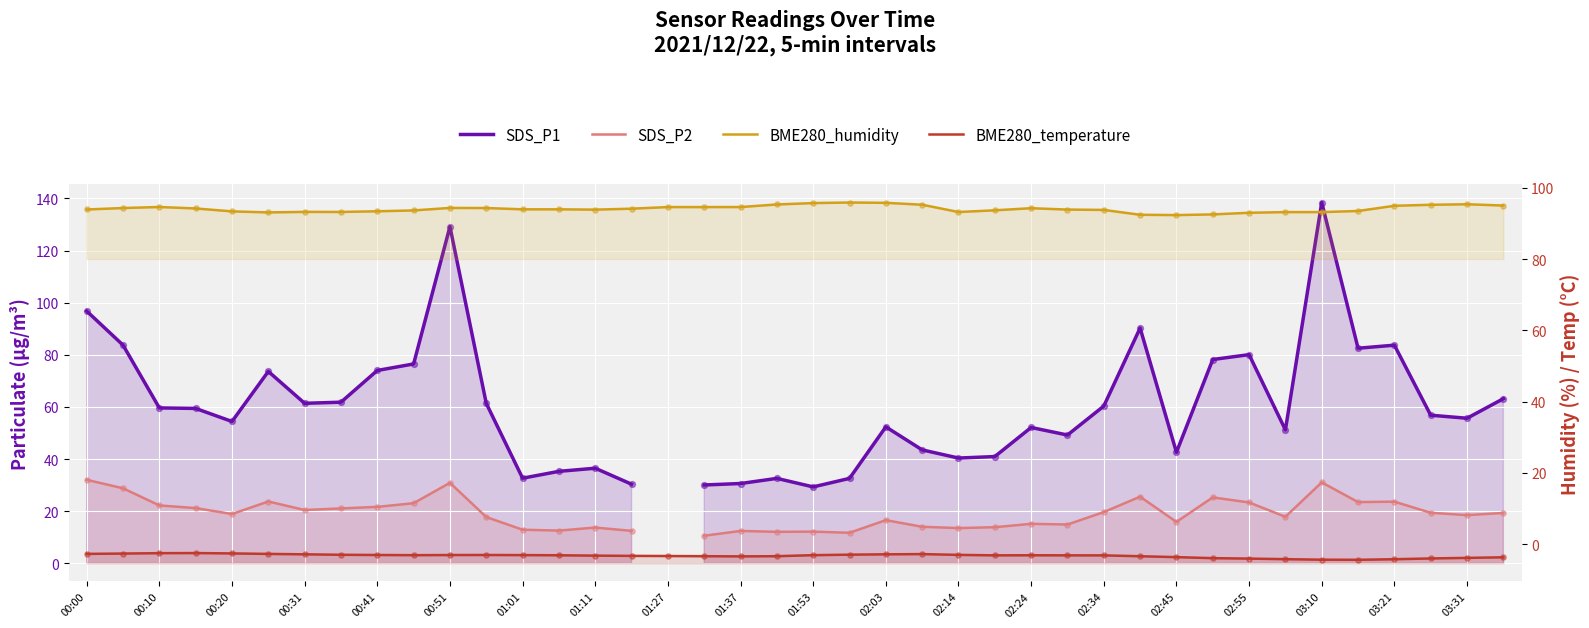

At how many categories does at least one series exceed 63?

40